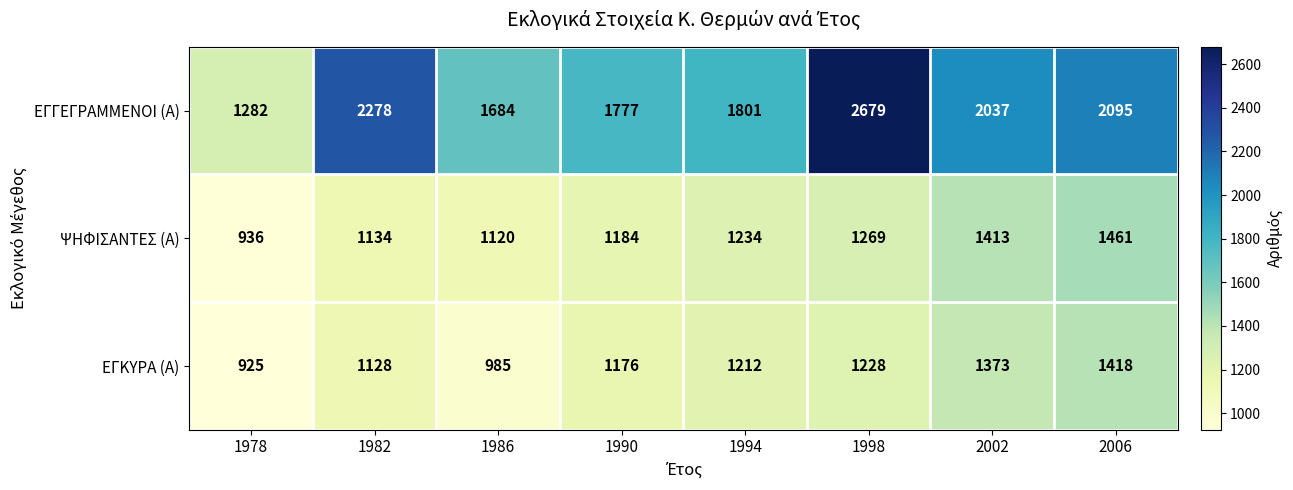

Reading left to right, list all the values displayed in this chart.

ΕΓΓΕΓΡΑΜΜΕΝΟΙ (Α): 1282	2278	1684	1777	1801	2679	2037	2095
ΨΗΦΙΣΑΝΤΕΣ (Α): 936	1134	1120	1184	1234	1269	1413	1461
ΕΓΚΥΡΑ (Α): 925	1128	985	1176	1212	1228	1373	1418